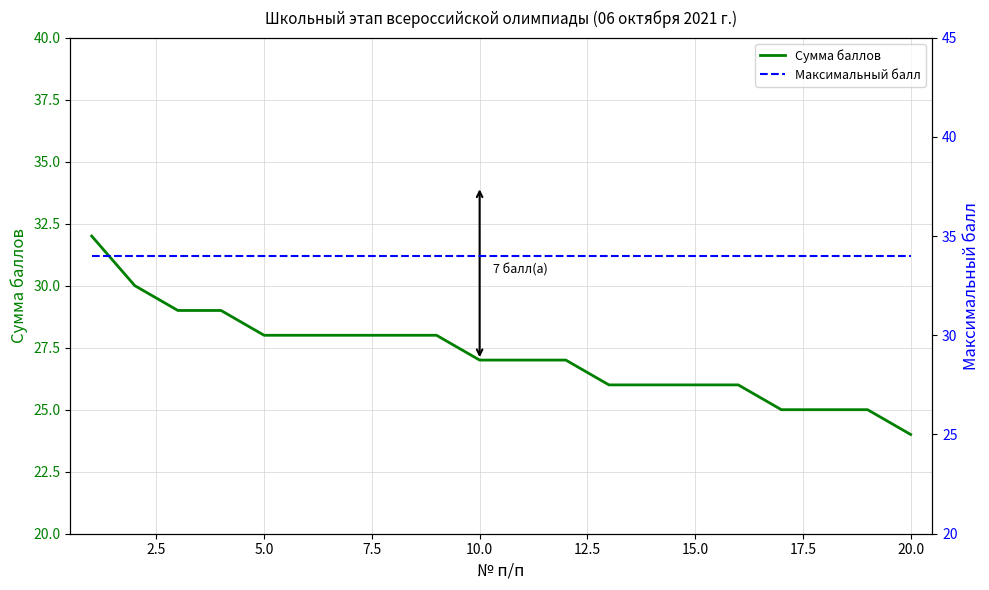

List the series in order of their peak value, lowest first.

Сумма баллов, Максимальный балл